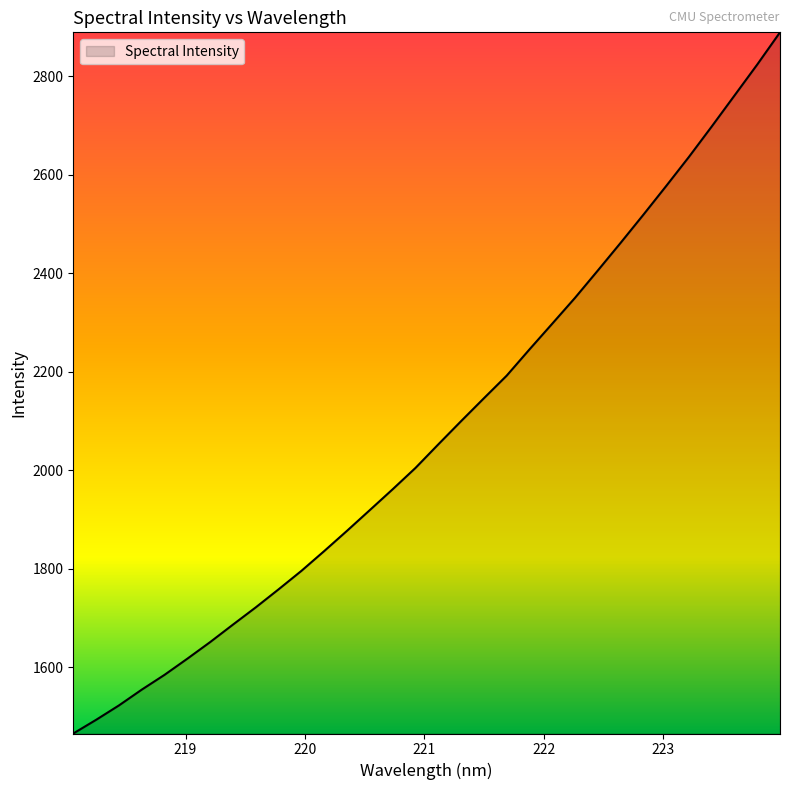

What is the minimum value shown in the chart?

1465.9